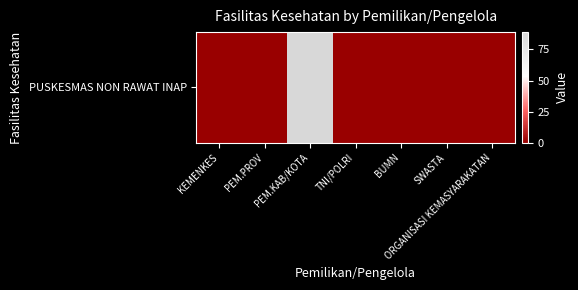

Reading left to right, what are all the values shown in this chart?

0	0	89	0	0	0	0